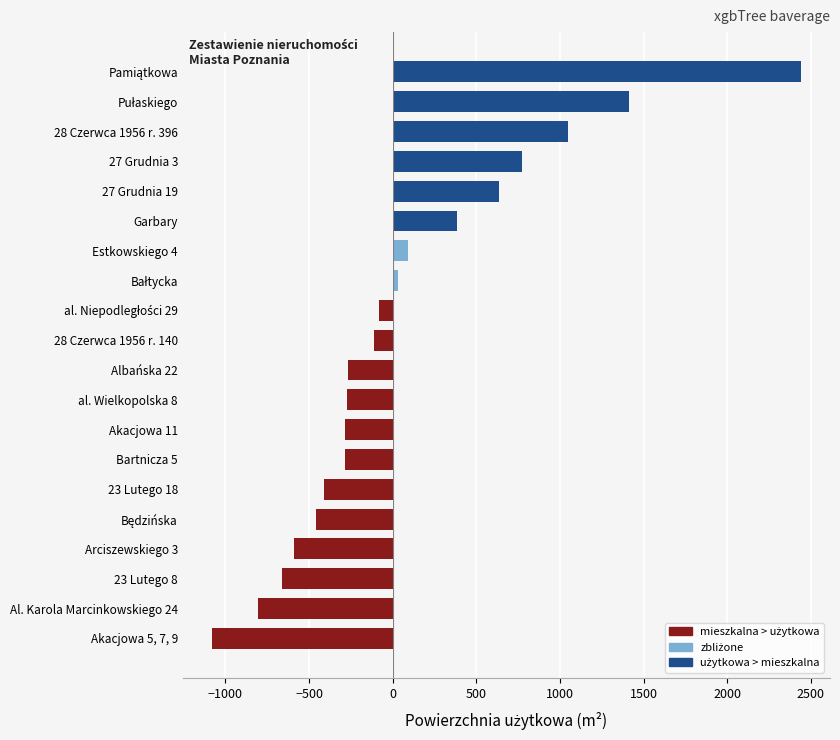

What is the average value?

75.6